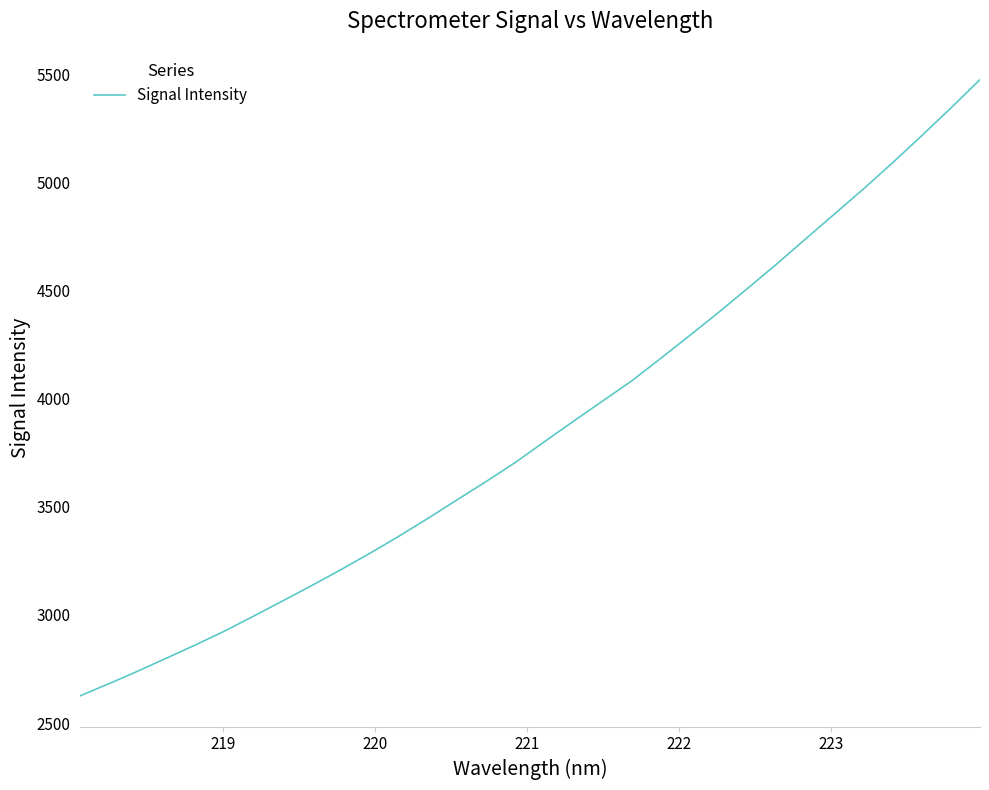

What is the minimum value shown in the chart?

2626.4